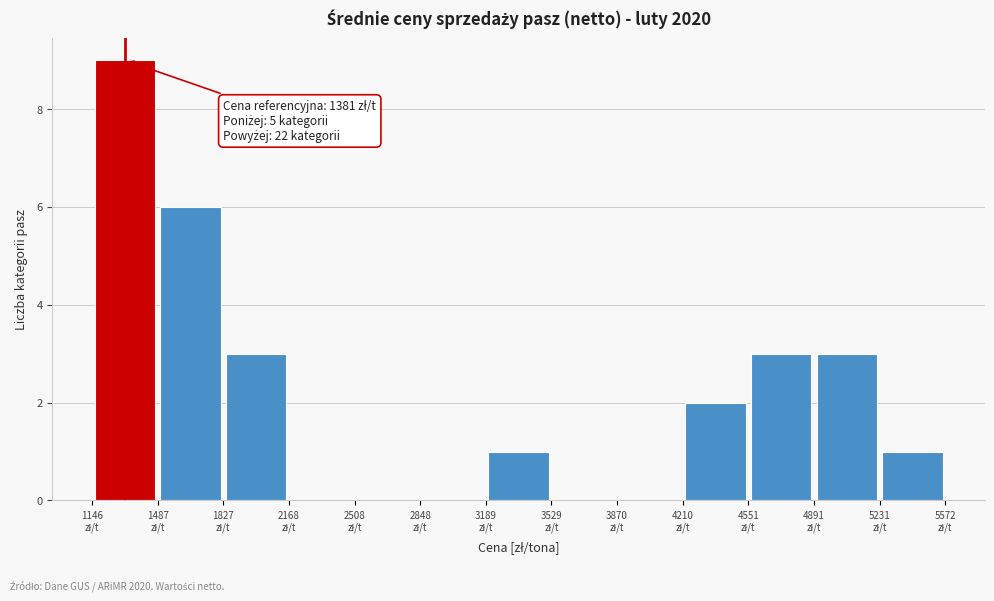

Which range on the x-axis has the tallest bar?

1150 to 1500